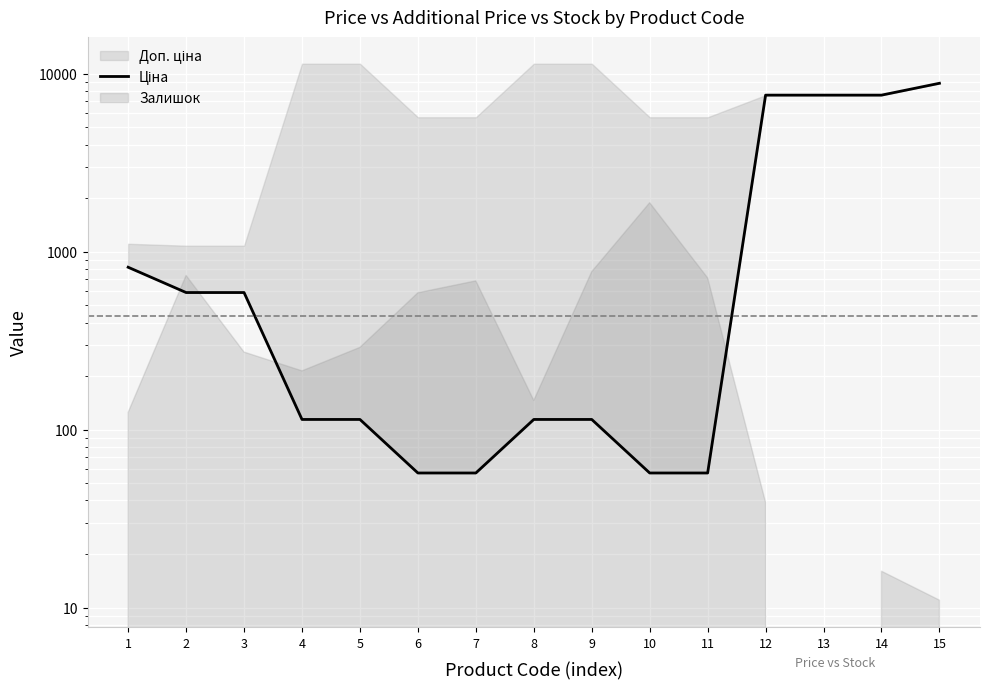

What is the difference between the values at 2 and 9?

475.8